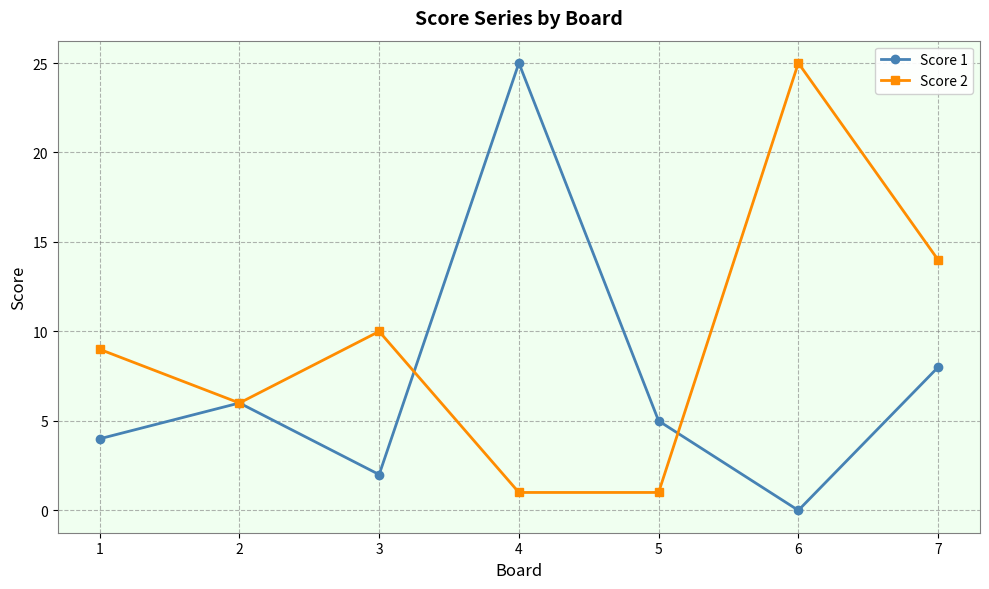

Where is the first local maximum for Score 2?

3